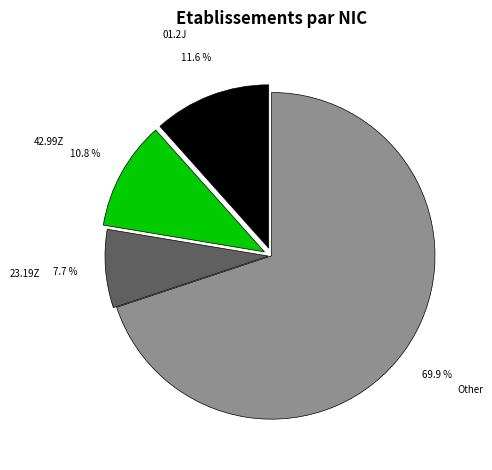

Rank the categories by value from lowest to highest.

23.19Z, 42.99Z, 01.2J, Other